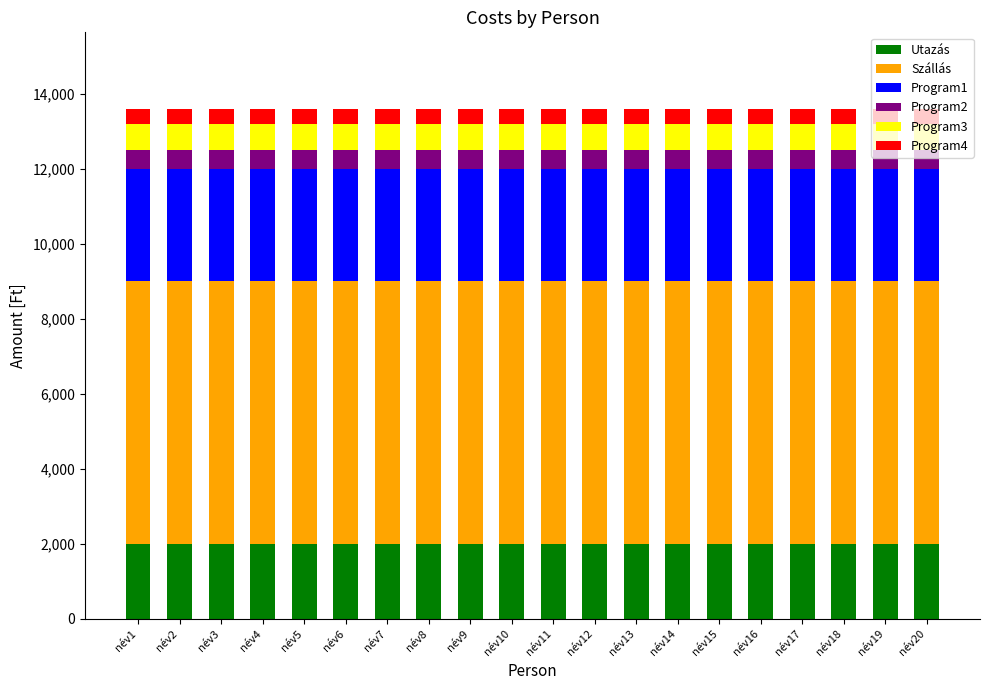

What are all the series names shown in the legend?

Utazás, Szállás, Program1, Program2, Program3, Program4